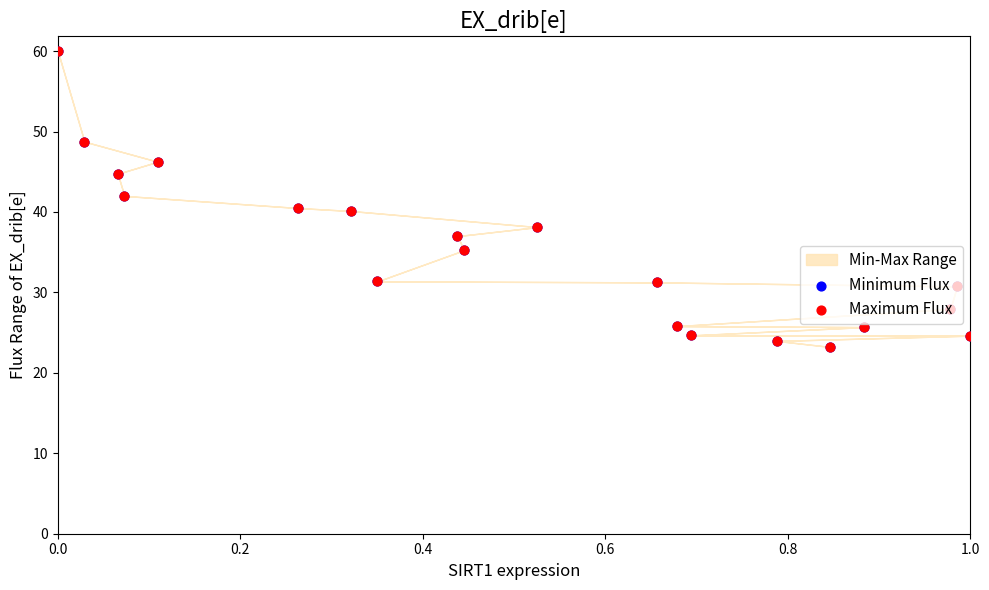

Which series has the widest spread of Y values?

Minimum Flux